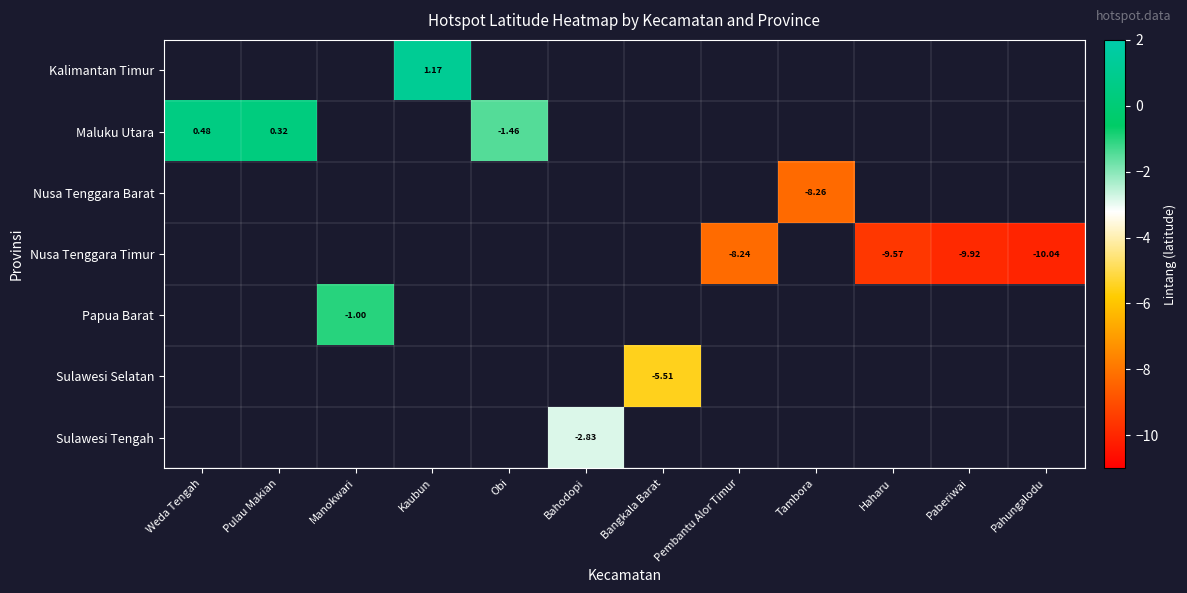

List the labels in order of Sulawesi Tengah value, largest first.

Weda Tengah, Pulau Makian, Manokwari, Kaubun, Obi, Bahodopi, Bangkala Barat, Pembantu Alor Timur, Tambora, Haharu, Paberiwai, Pahungalodu